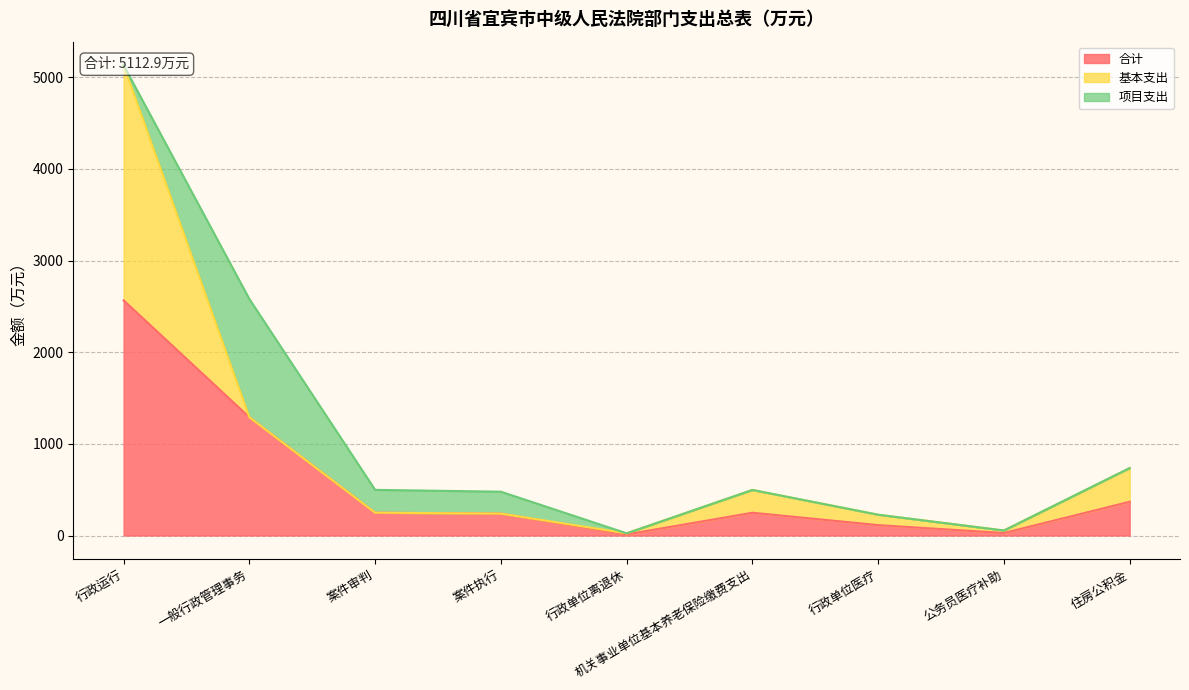

Reading left to right, list all the values displayed in this chart.

合计: 2565.6	1290.2	249.0	239.0	11.9	248.5	113.4	27.3	368.0
基本支出: 2565.6	0.0	0.0	0.0	11.9	248.5	113.4	27.3	368.0
项目支出: 0.0	1290.2	249.0	239.0	0.0	0.0	0.0	0.0	0.0